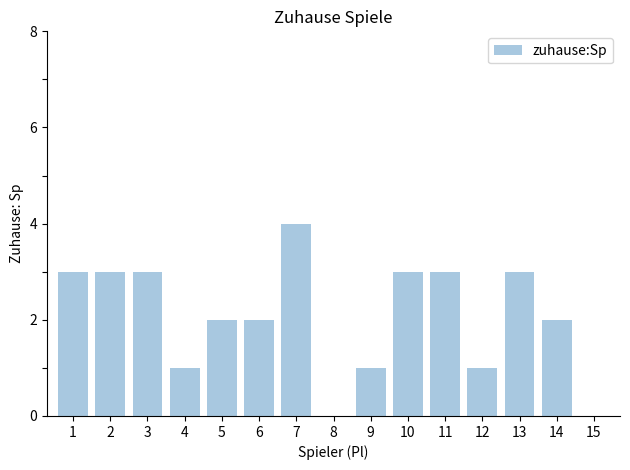

What is the maximum value shown in the chart?

4